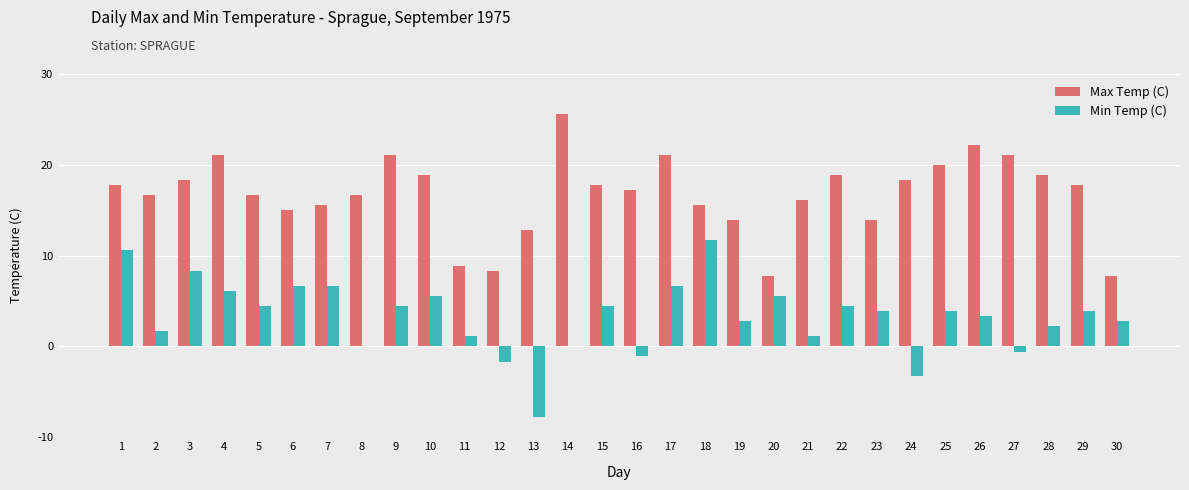

Which series has the largest total across all categories?

Max Temp (C)